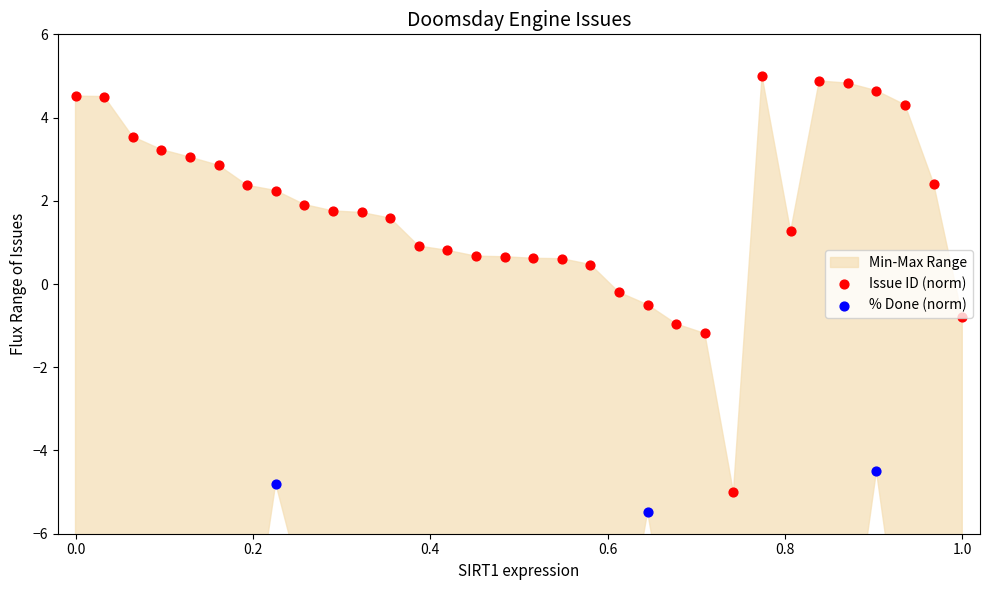

Which series reaches the minimum Y coordinate?

% Done (norm)